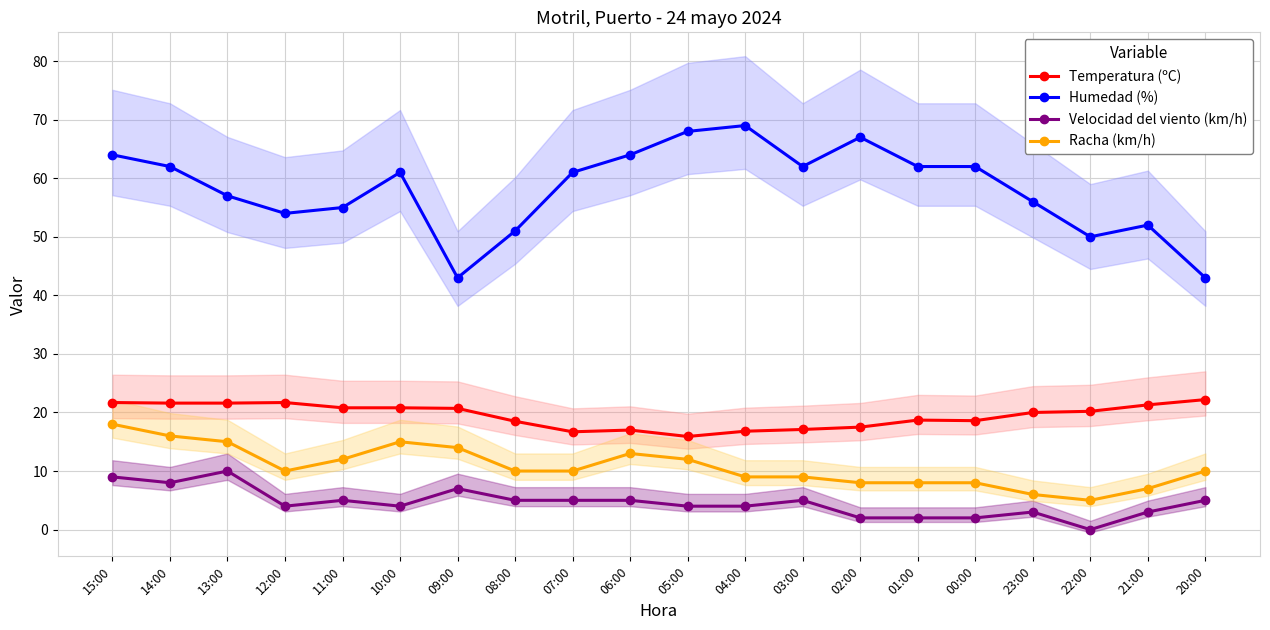

Where is the first local minimum for Racha (km/h)?

12:00